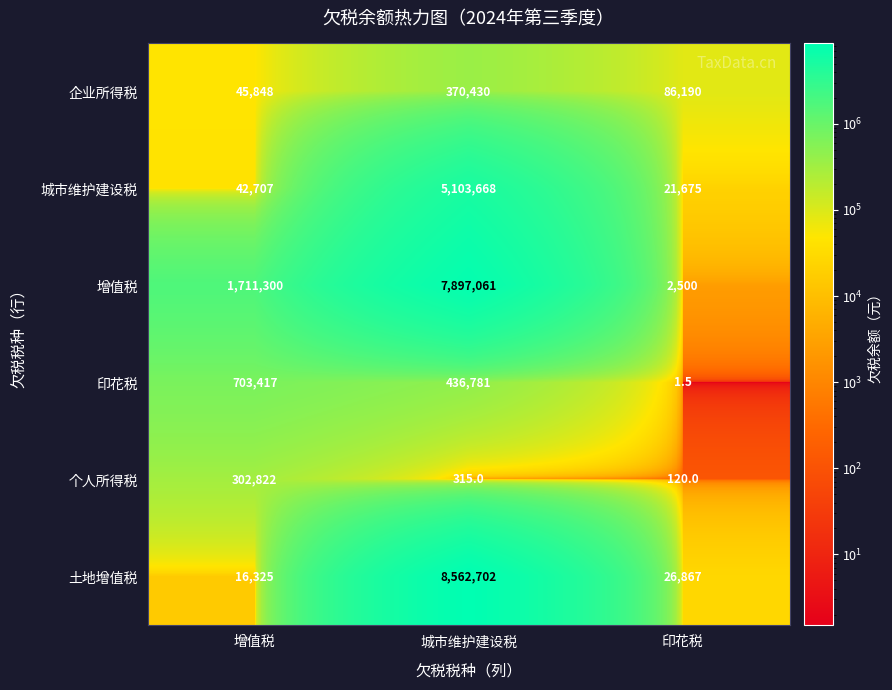

What value does the 增值税 series have at 印花税?

2500.0